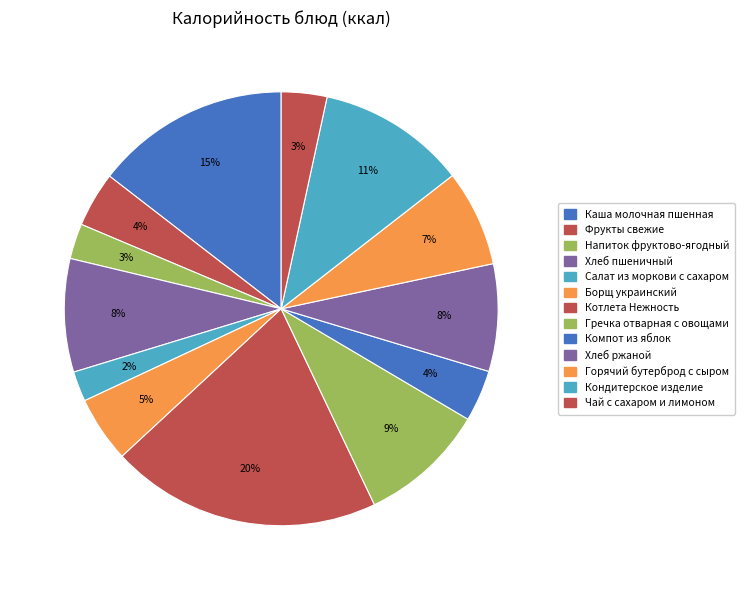

Which category has the biggest portion of the pie?

Котлета Нежность